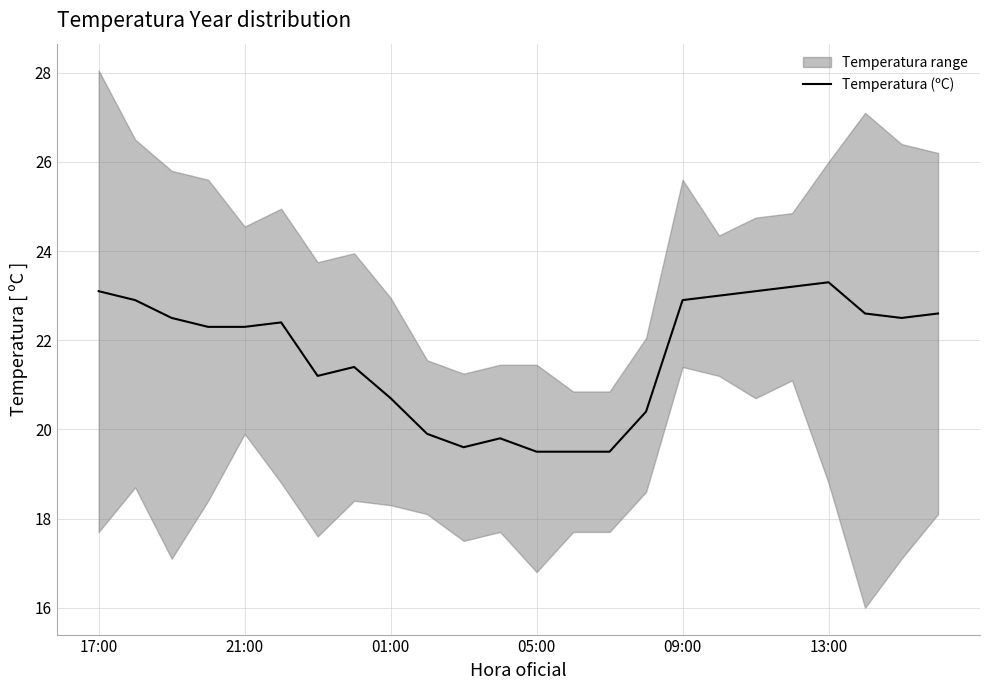

At which label does Temperatura (ºC) first exceed 22?

17:00